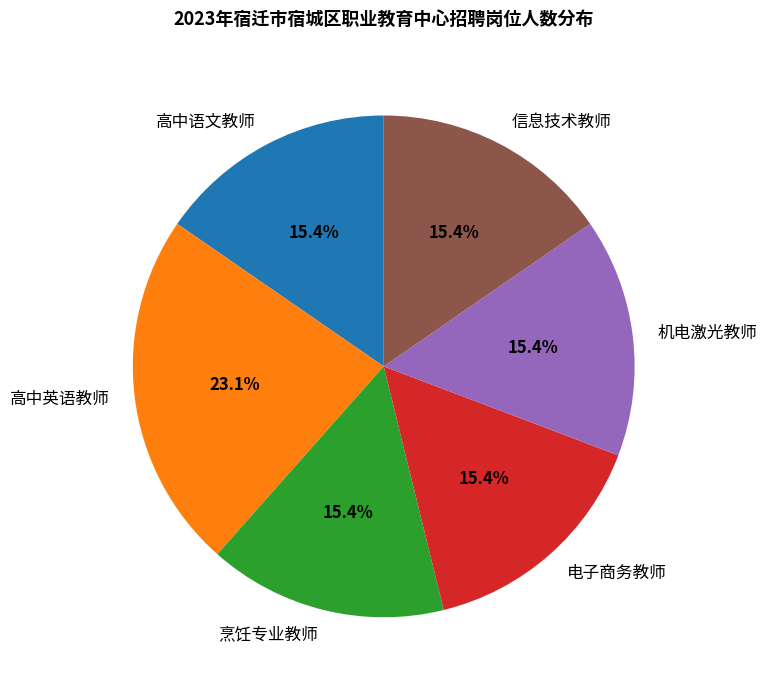

What percentage do 机电激光教师 and 高中英语教师 together represent?

38.5%